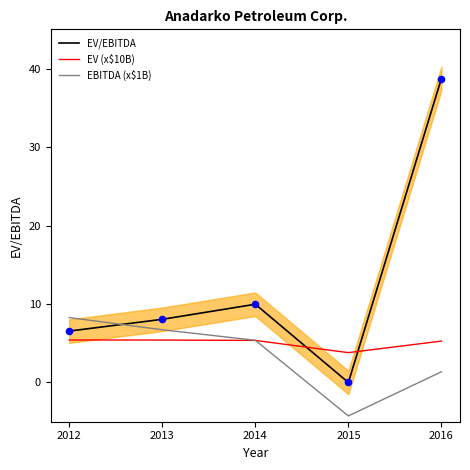

What is the total value across all series at 2014?

20.7